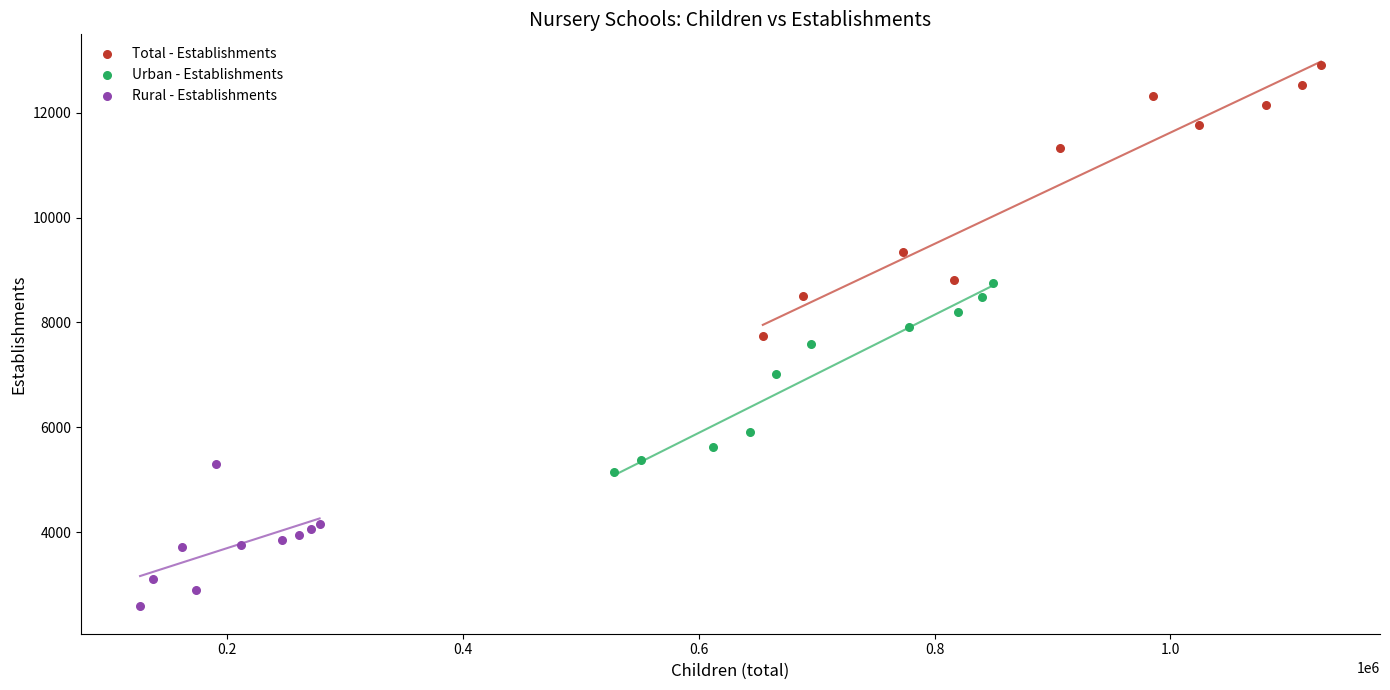

Which series has the widest spread of Y values?

Total - Establishments